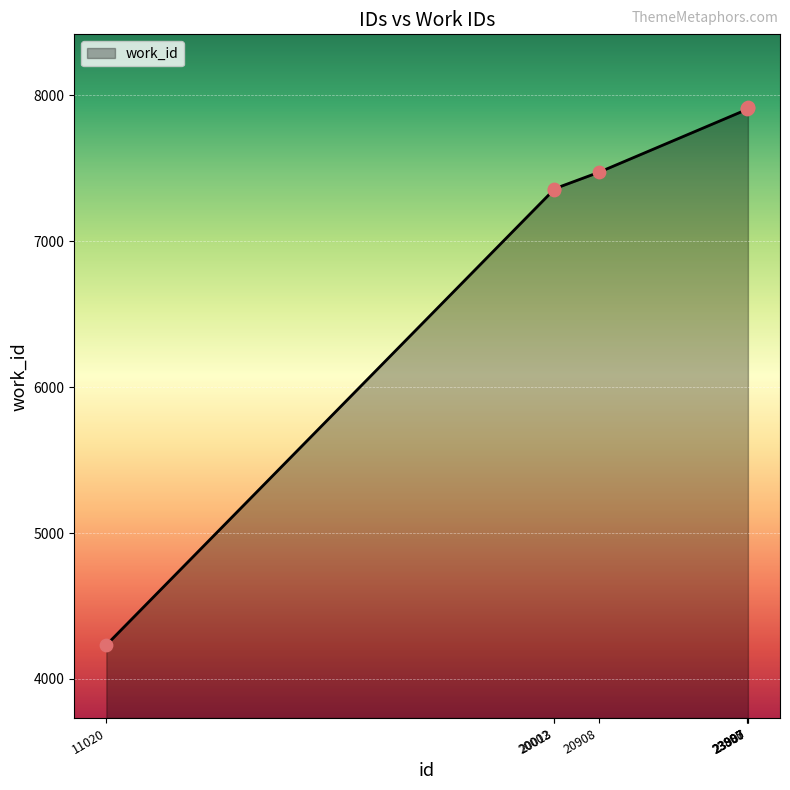

Which has a higher value, 20002 or 23897?

23897